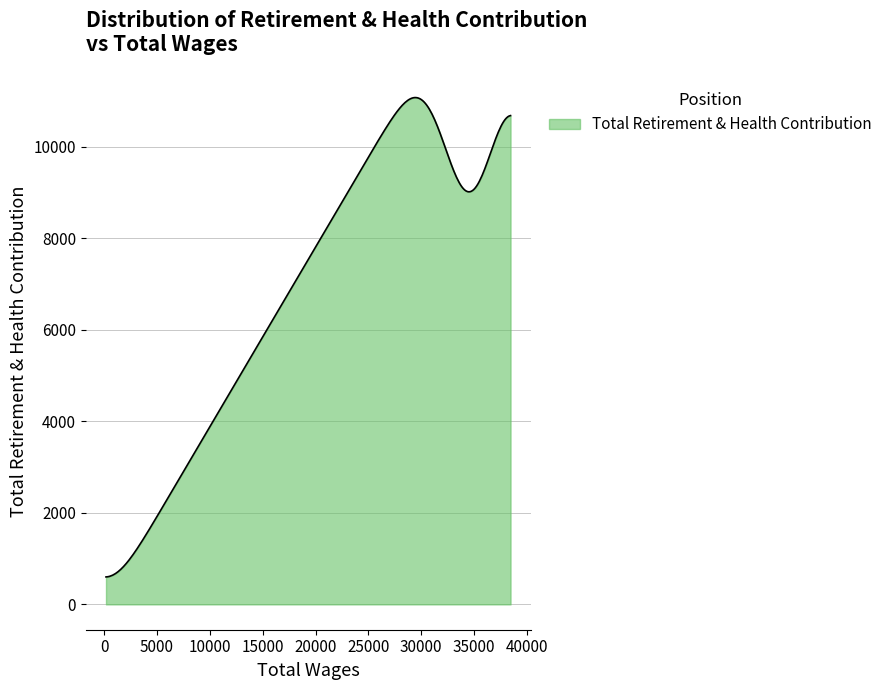

What is the difference between the maximum and minimum values?

10478.8